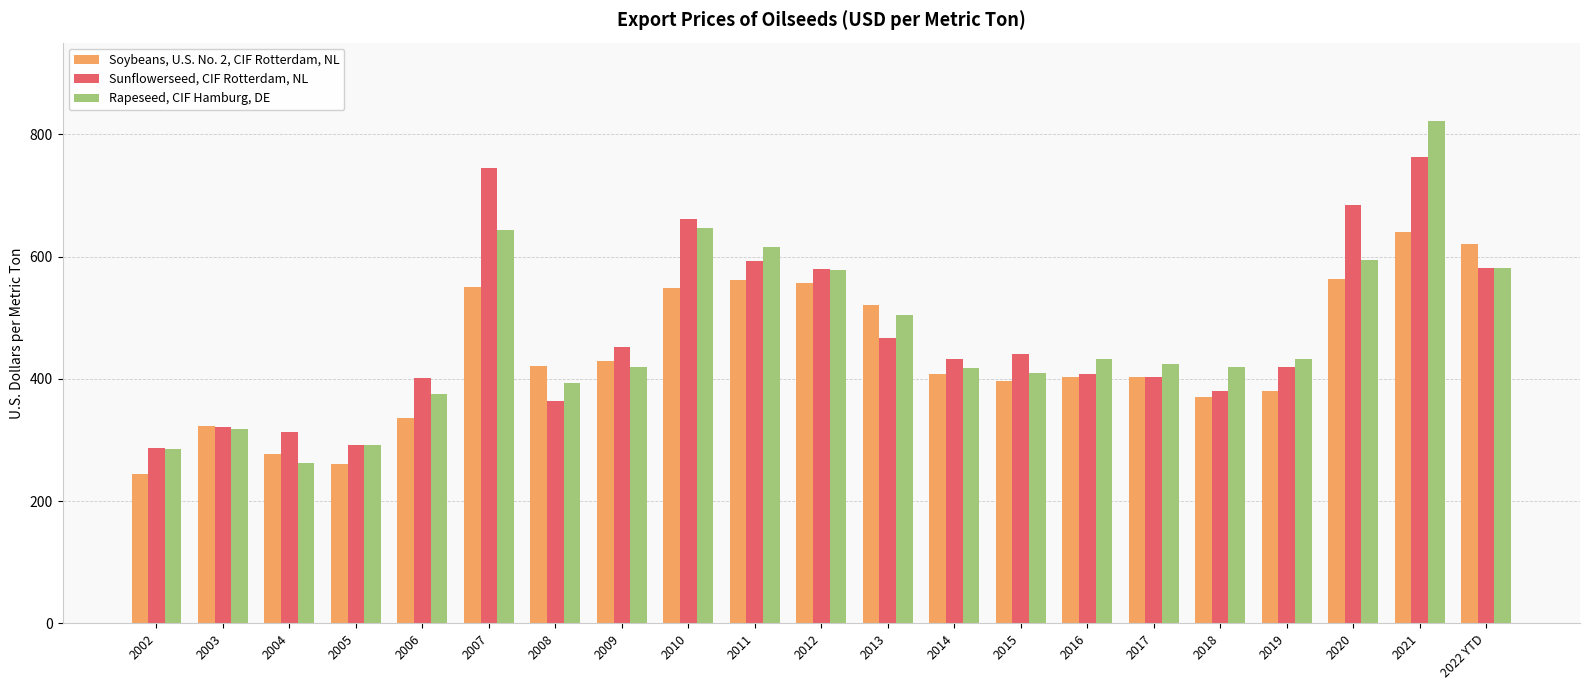

At how many categories does at least one series exceed 699?

2